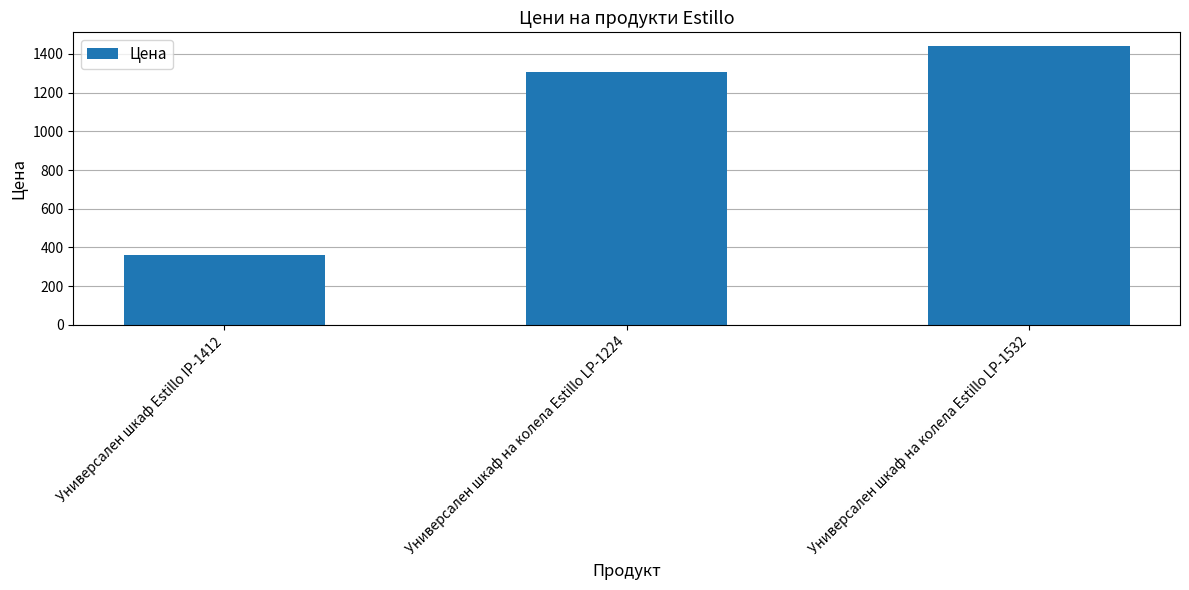

Reading right to left, list all the values displayed in this chart.

Универсален шкаф на колела Estillo LP-1532=1438.8	Универсален шкаф на колела Estillo LP-1224=1306.8	Универсален шкаф Estillo IP-1412=360.0